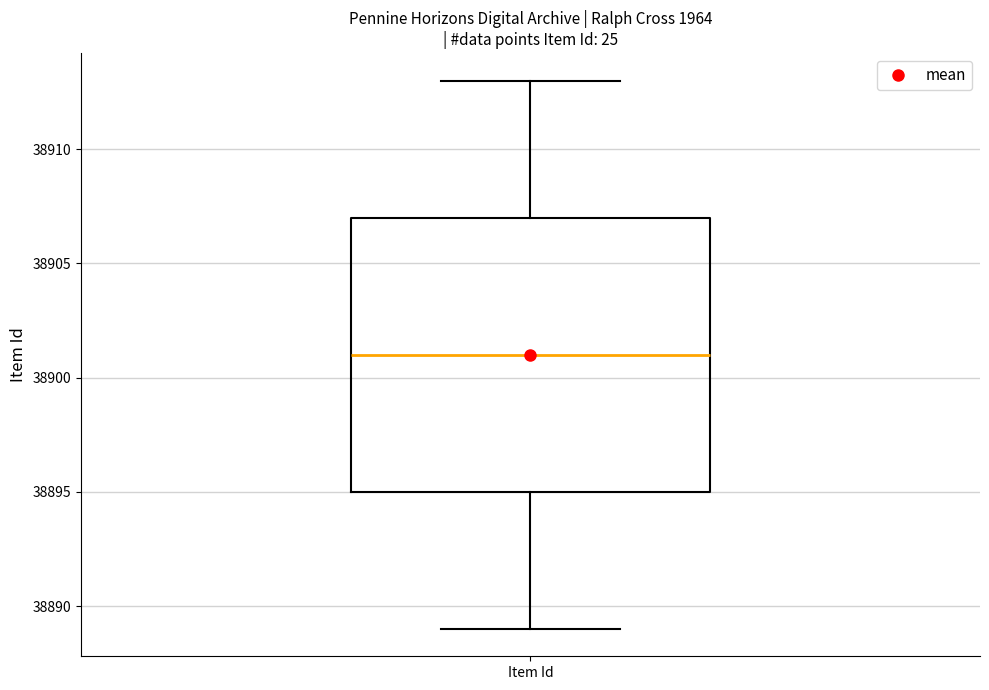

Transcribe this box plot: give where the median line is, the range the box spans, and where the two whiskers end, as read against the y-axis. The values are not printed on the chart, so give them approximately, as read against the axis.

median 38901, box 38895 to 38907, whiskers 38889 to 38913